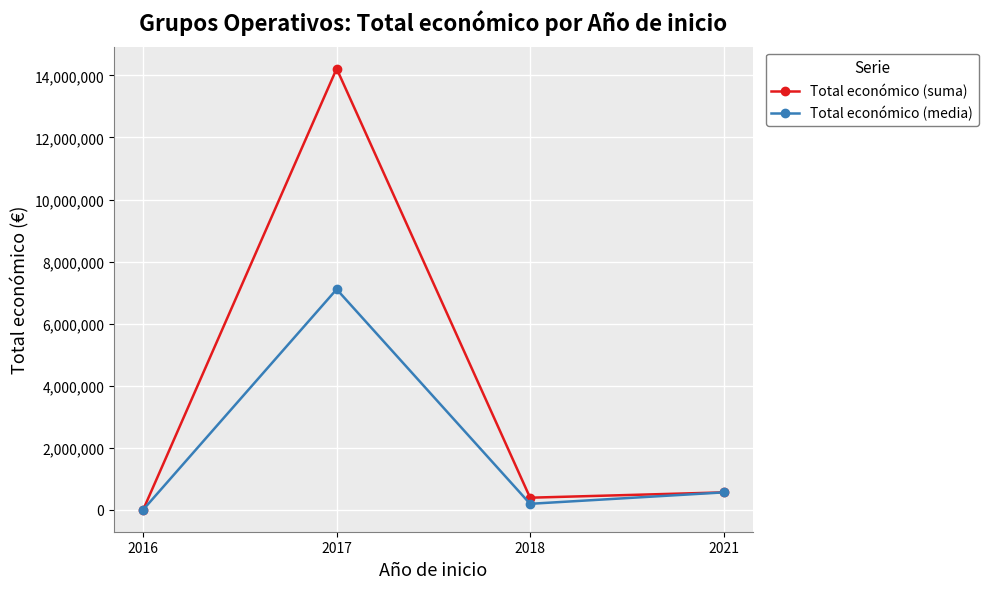

Rank the series by their average value, from lowest to highest.

Total económico (media), Total económico (suma)